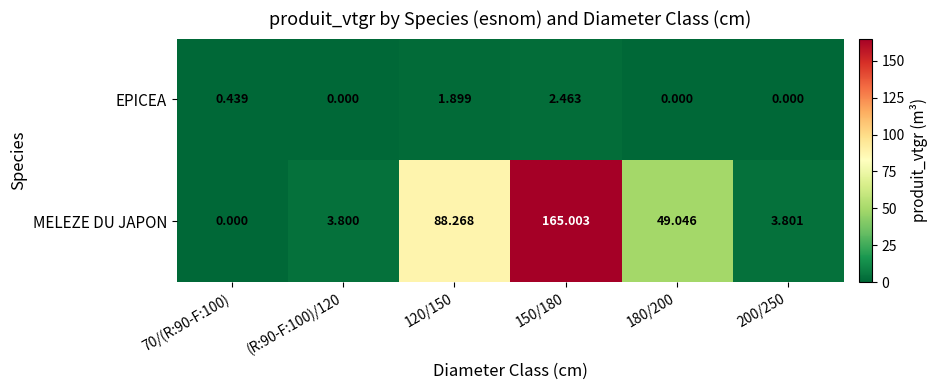

Is the value of EPICEA at 120/150 greater than the value of MELEZE DU JAPON at 180/200?

No